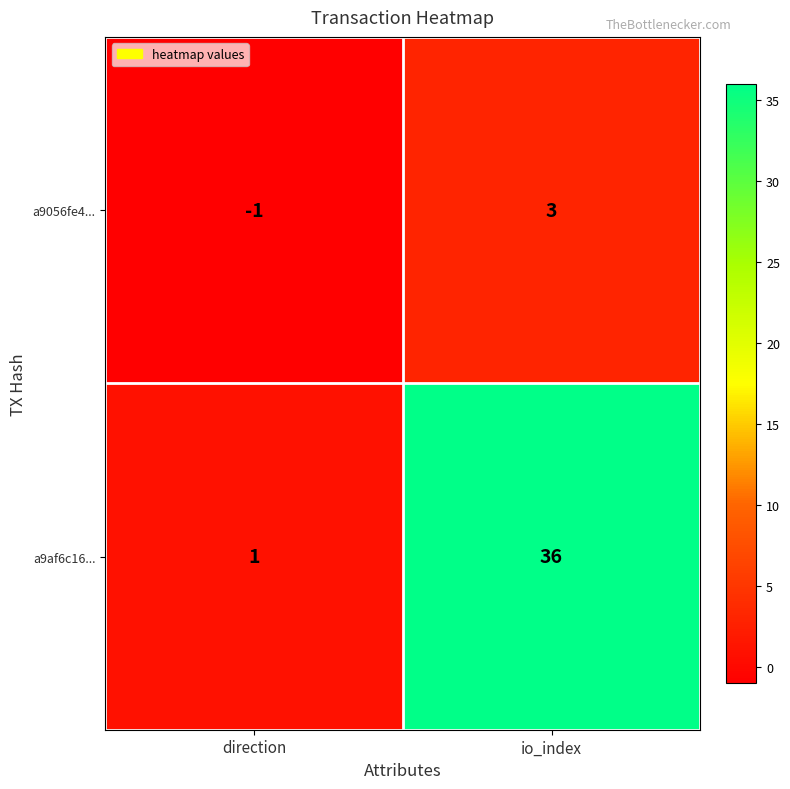

The a9af6c16... series shows 36 at io_index. True or false?

True